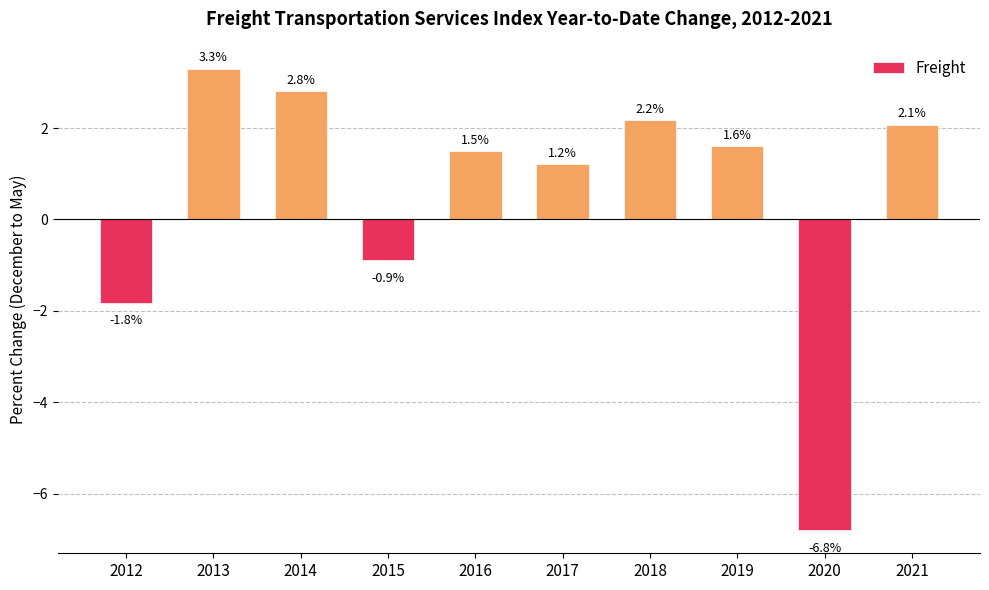

The value at 2013 is 0.7. True or false?

False